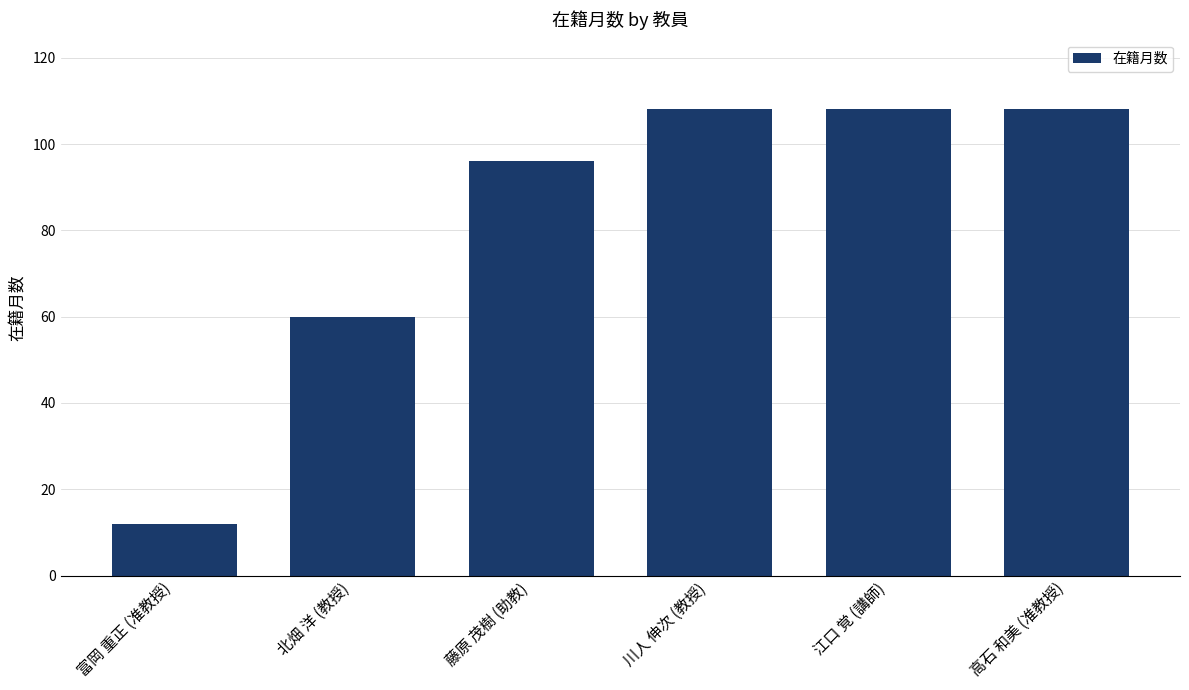

What is the label of the 2nd bar from the left?

北畑 洋 (教授)